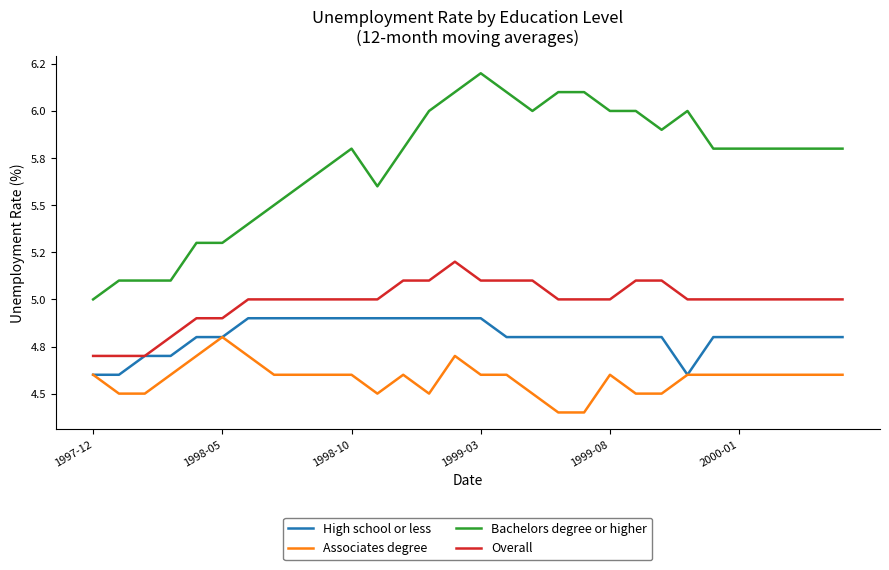

Which series has the largest total across all categories?

Bachelors degree or higher